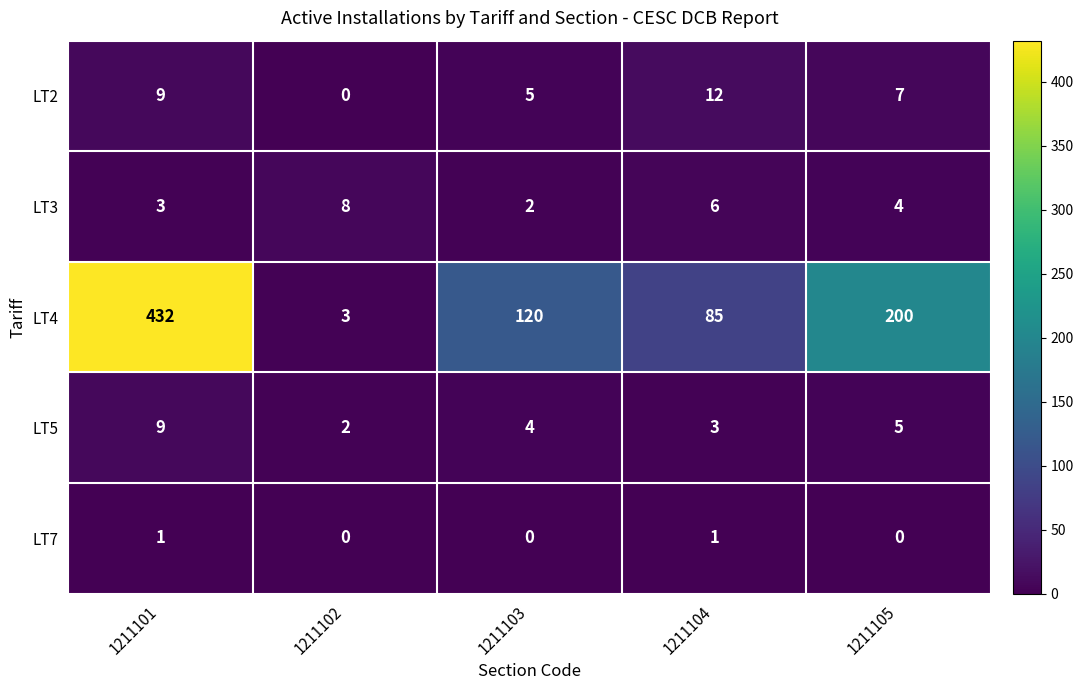

Reading left to right, list all the values displayed in this chart.

LT2: 1211101=9	1211102=0	1211103=5	1211104=12	1211105=7
LT3: 1211101=3	1211102=8	1211103=2	1211104=6	1211105=4
LT4: 1211101=432	1211102=3	1211103=120	1211104=85	1211105=200
LT5: 1211101=9	1211102=2	1211103=4	1211104=3	1211105=5
LT7: 1211101=1	1211102=0	1211103=0	1211104=1	1211105=0